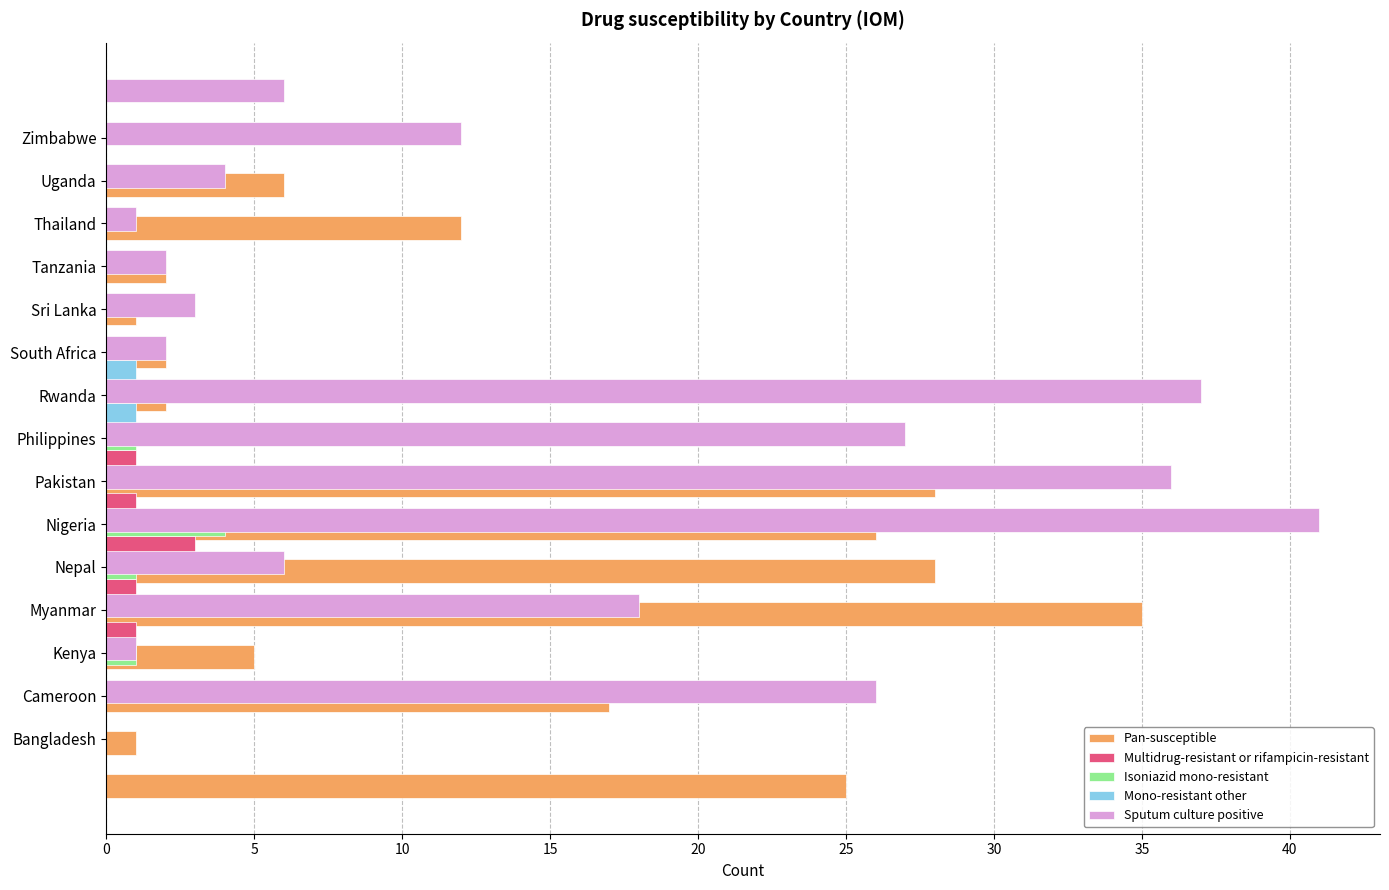

Count the number of data series in this chart.

5